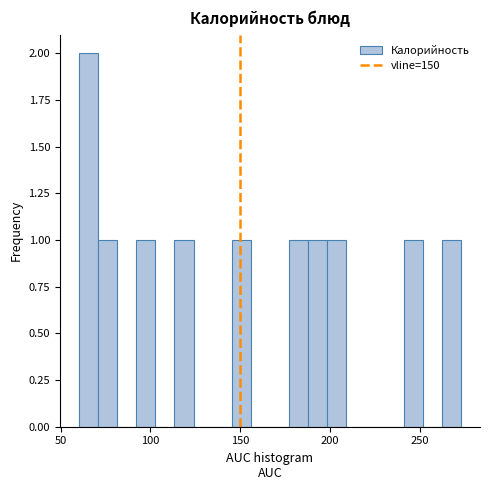

Around what value on the x-axis is the tallest bar? Give the approximate position of its centre, as read against the axis.

65